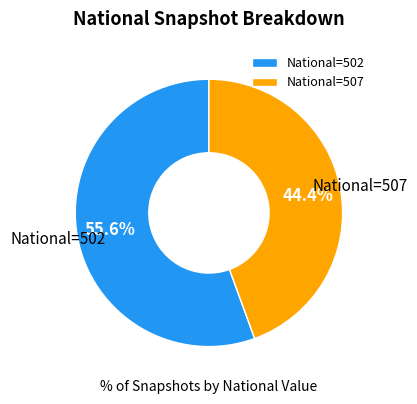

Rank the categories by value from lowest to highest.

National=507, National=502